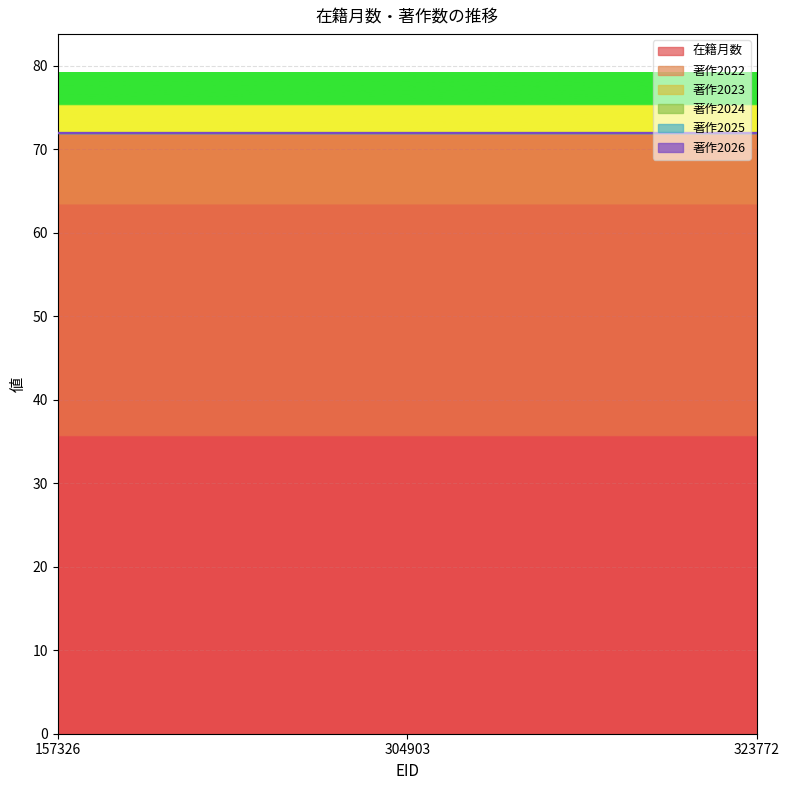

List the series in order of their peak value, highest first.

在籍月数, 著作2022, 著作2023, 著作2024, 著作2025, 著作2026